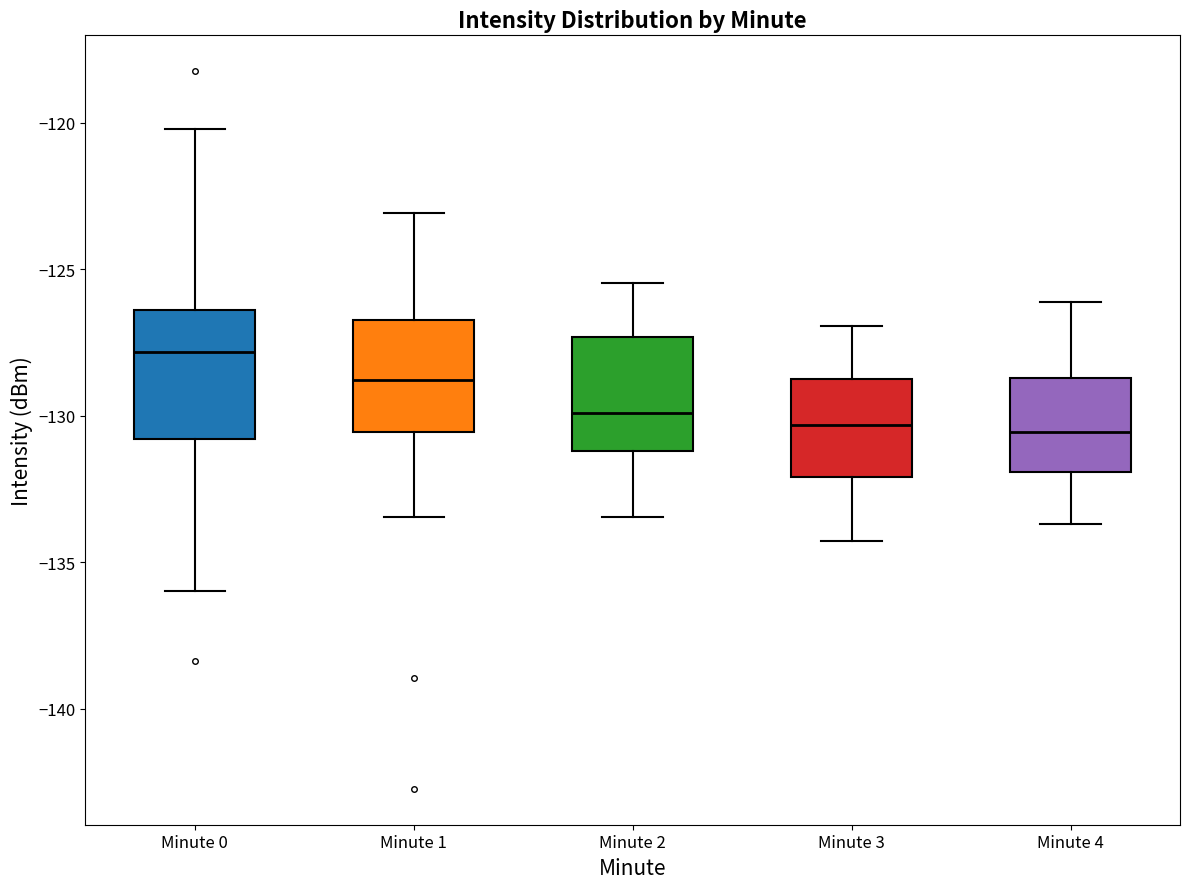

Reading left to right, read every box against the y-axis: the position of its median line, the range the box covers, and the ends of its whiskers. The values are not printed on the chart, so give them approximately, as read against the axis.

Minute 0: median -128.0, box -131.0 to -126.5, whiskers -136.0 to -120.0
Minute 1: median -129.0, box -130.5 to -126.5, whiskers -133.5 to -123.0
Minute 2: median -130.0, box -131.0 to -127.5, whiskers -133.5 to -125.5
Minute 3: median -130.5, box -132.0 to -128.5, whiskers -134.5 to -127.0
Minute 4: median -130.5, box -132.0 to -128.5, whiskers -133.5 to -126.0